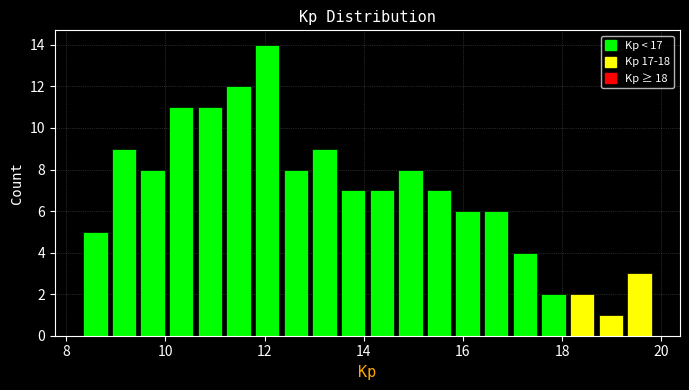

Around what value on the x-axis is the tallest bar? Give the approximate position of its centre, as read against the axis.

12.0